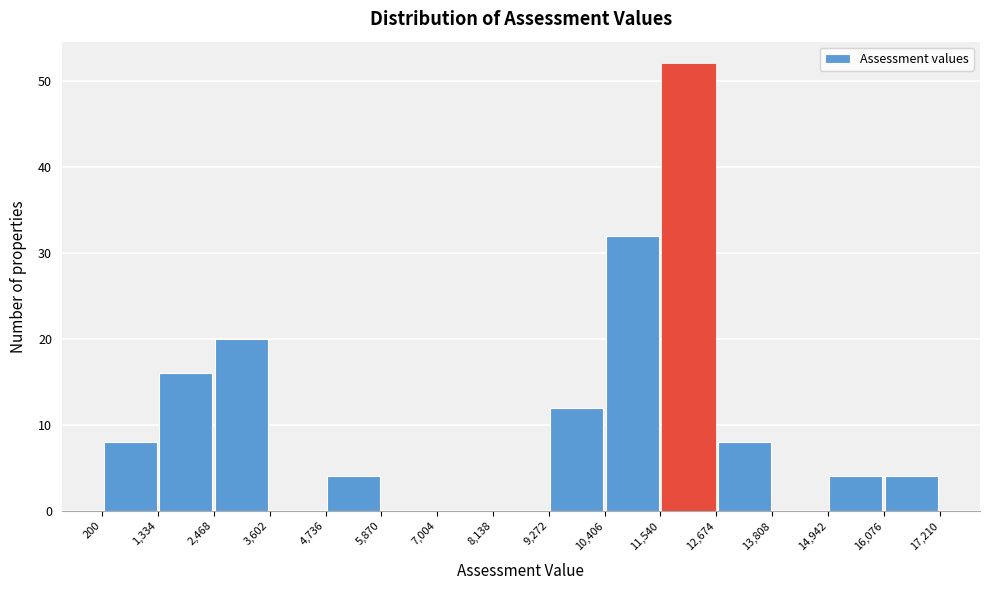

How tall is the bar that spans 11,540 to 12,674 on the x-axis? The values are not printed on the chart, so give them approximately, as read against the axis.

52